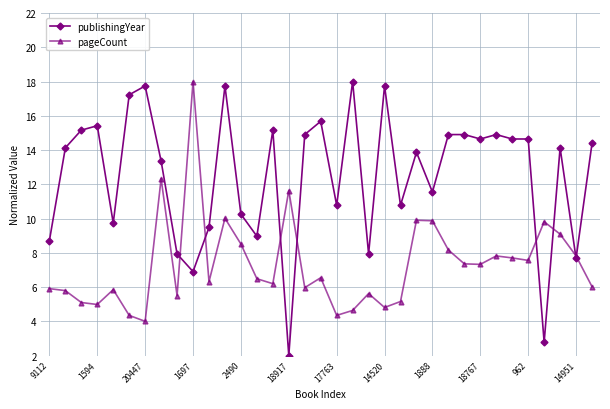

How many data points in publishingYear are above 14?

19